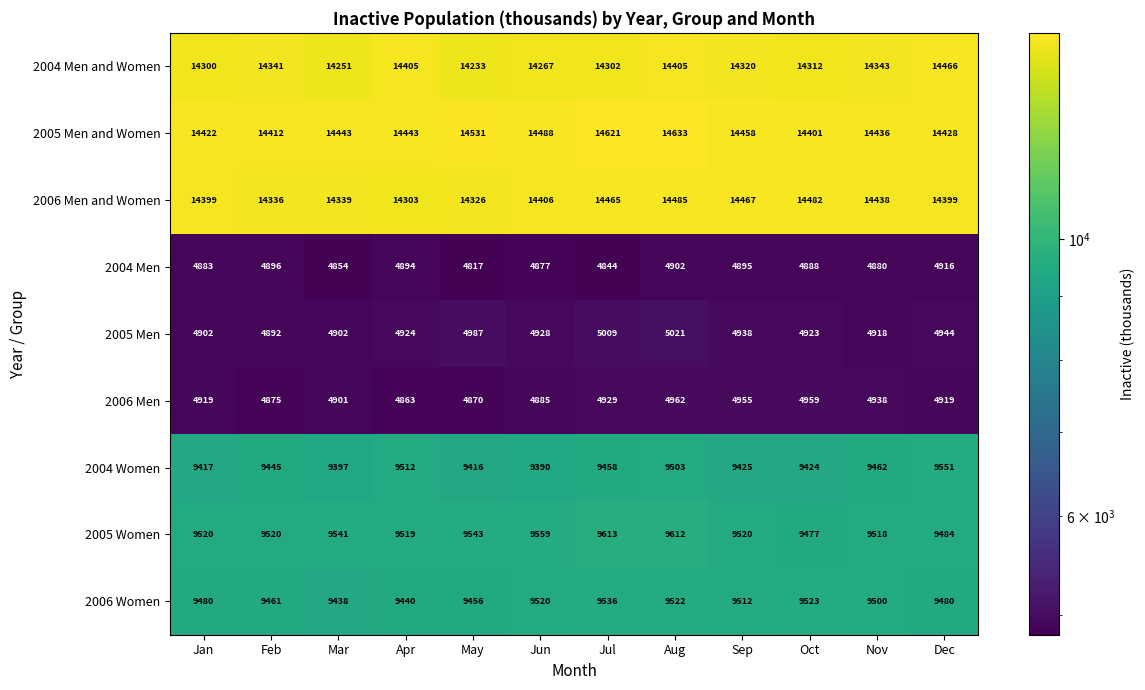

Which series has the largest total across all categories?

2005 Men and Women